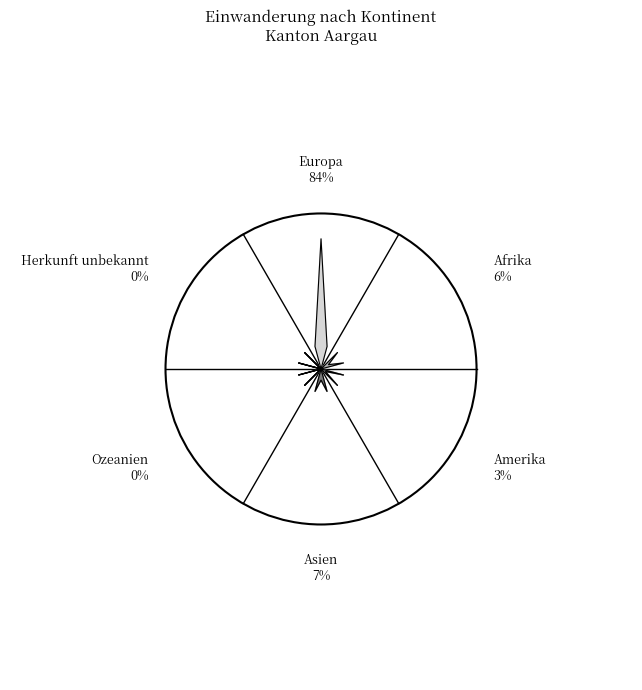

Which category has the biggest portion of the pie?

Europa